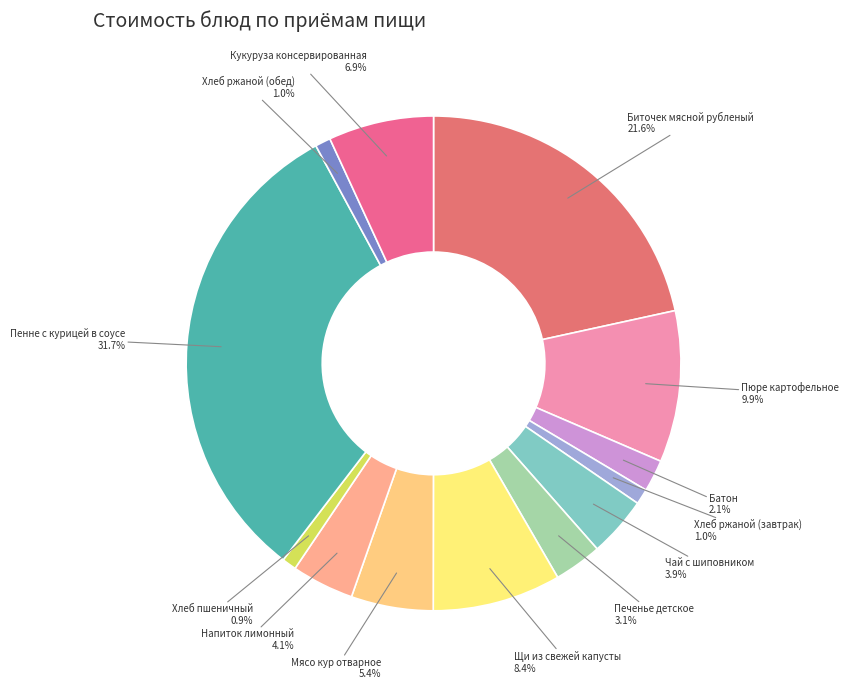

Is there any slice that represents more than half of the pie?

No